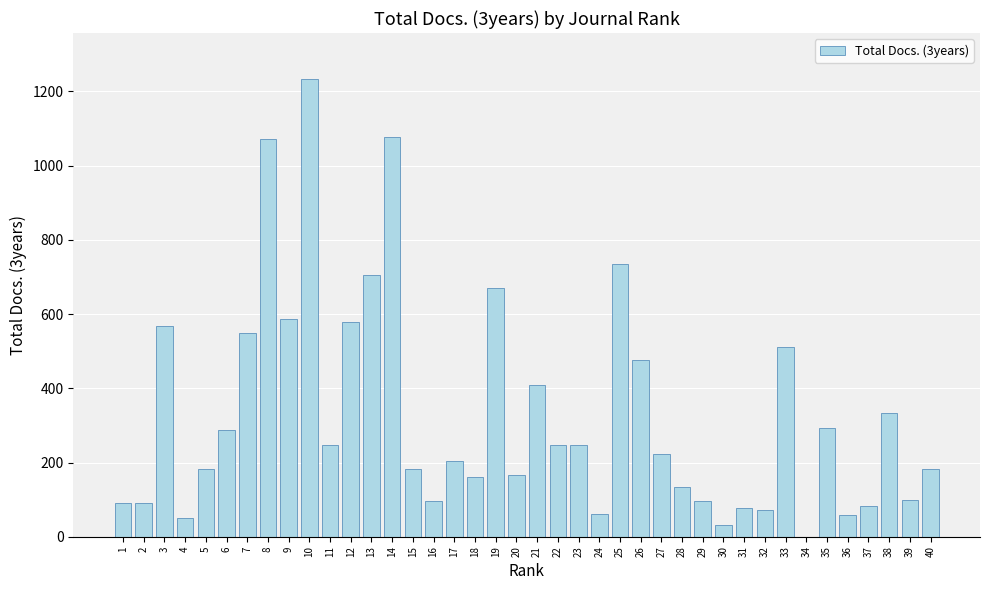

What is the change in value from 11 to 25?

+489